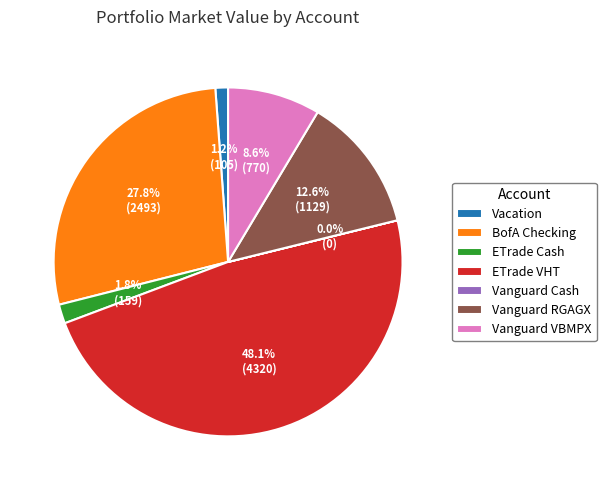

Does BofA Checking account for over 50% of the chart?

No